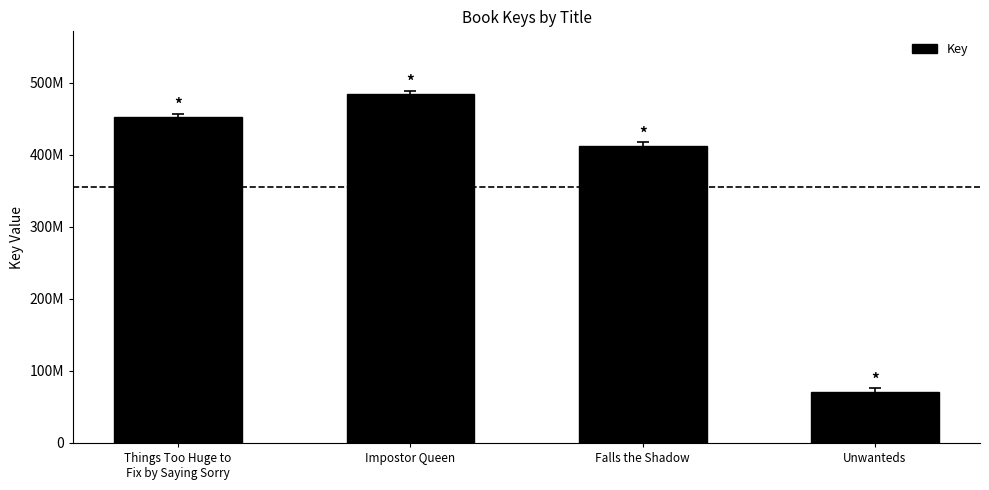

List the labels in order of value, smallest first.

Unwanteds, Falls the Shadow, Things Too Huge to
Fix by Saying Sorry, Impostor Queen